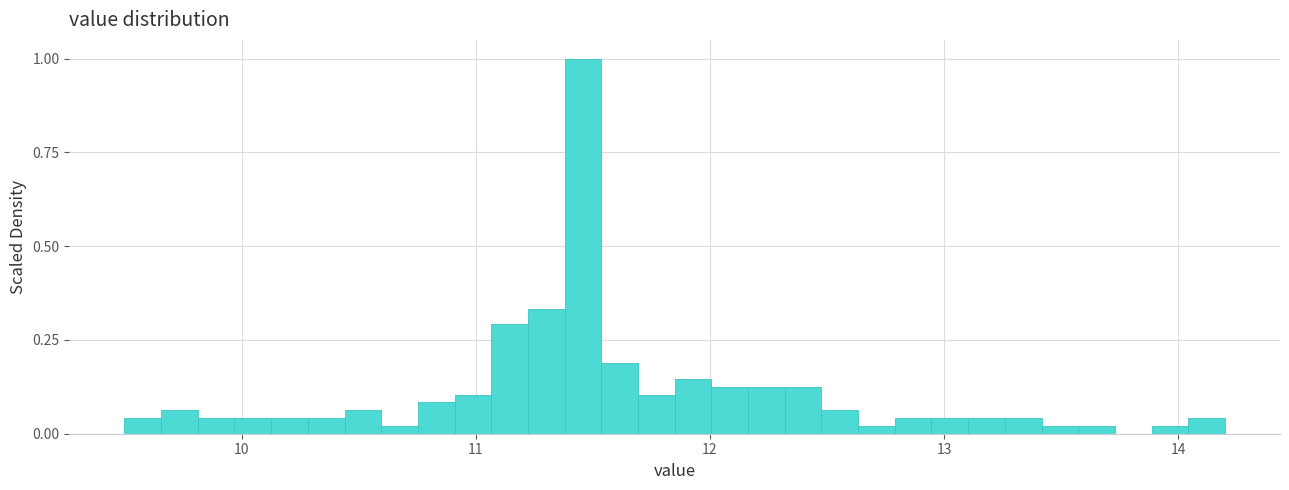

Read against the x-axis, roughly where is the centre of the tallest bar?

11.5